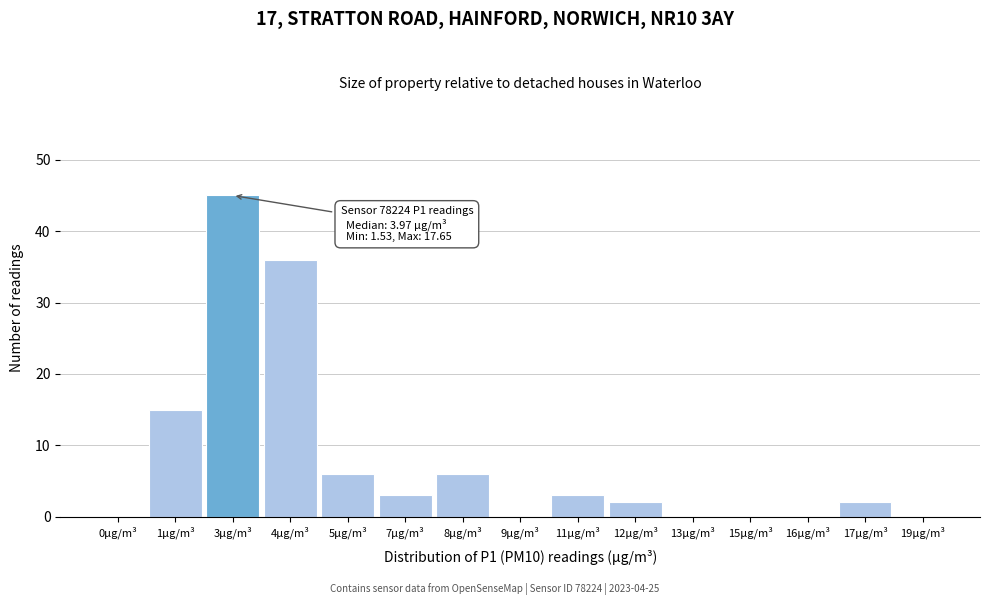

Reading left to right, transcribe all the data shown in this chart.

0µg/m³=0	1µg/m³=15	3µg/m³=45	4µg/m³=36	5µg/m³=6	7µg/m³=3	8µg/m³=6	9µg/m³=0	11µg/m³=3	12µg/m³=2	13µg/m³=0	15µg/m³=0	16µg/m³=0	17µg/m³=2	19µg/m³=0